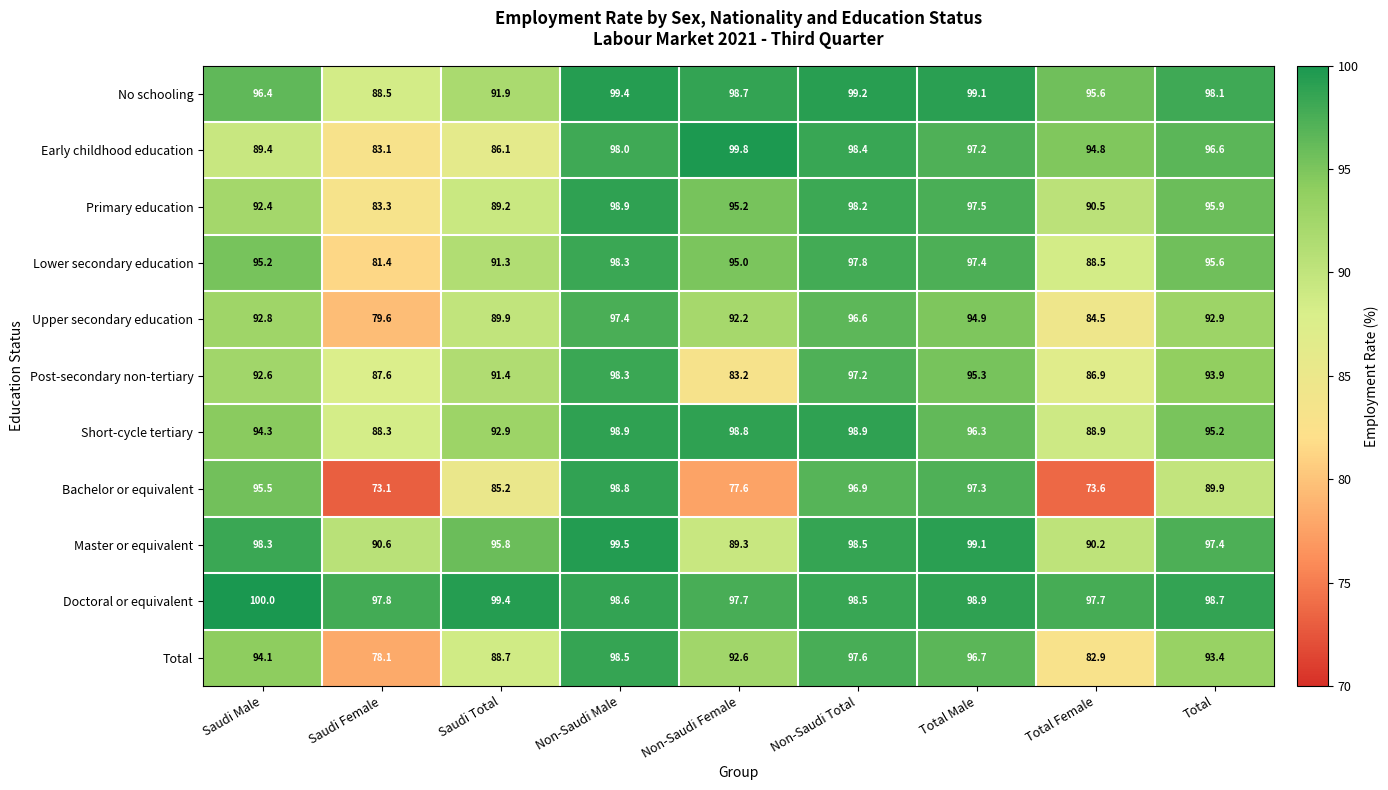

At which label does Short-cycle tertiary reach its minimum?

Saudi Female